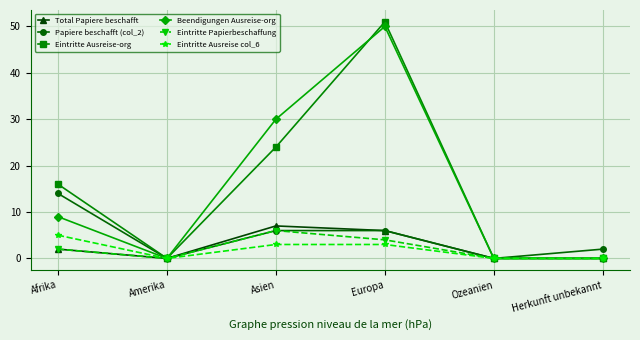

What is the highest value of the Eintritte Papierbeschaffung series?

6